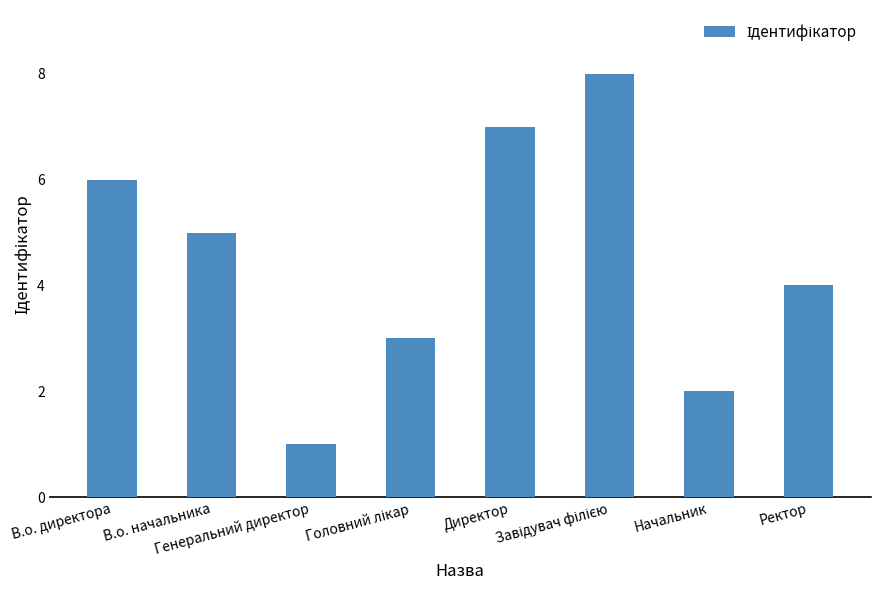

Reading left to right, extract all data points from this chart.

6	5	1	3	7	8	2	4